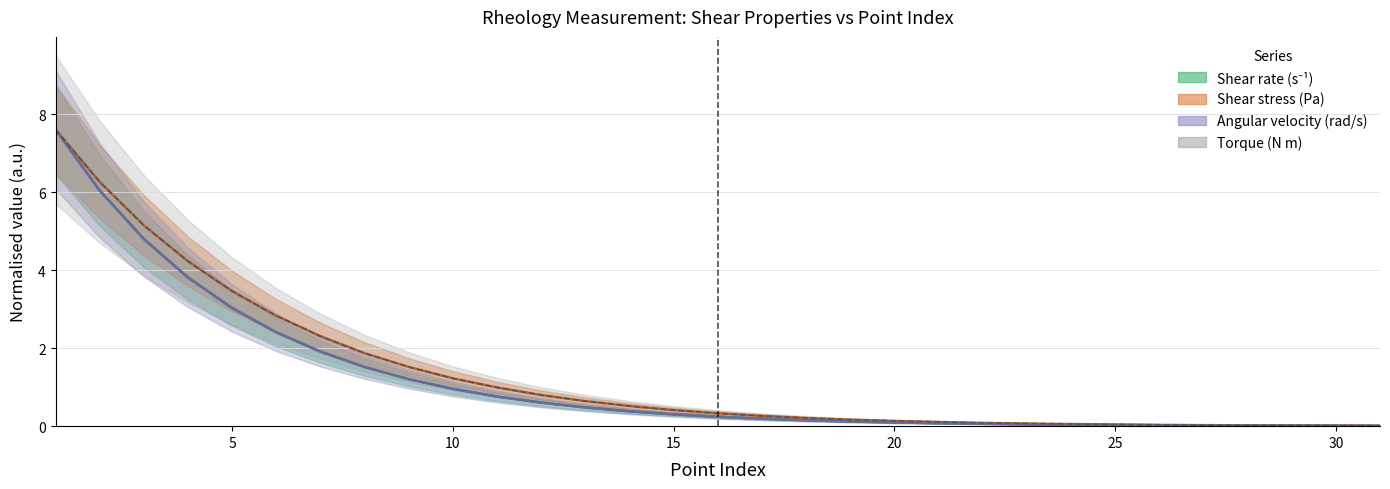

True or false: Shear stress (Pa) and Shear rate (s⁻¹) cross at least once.

False